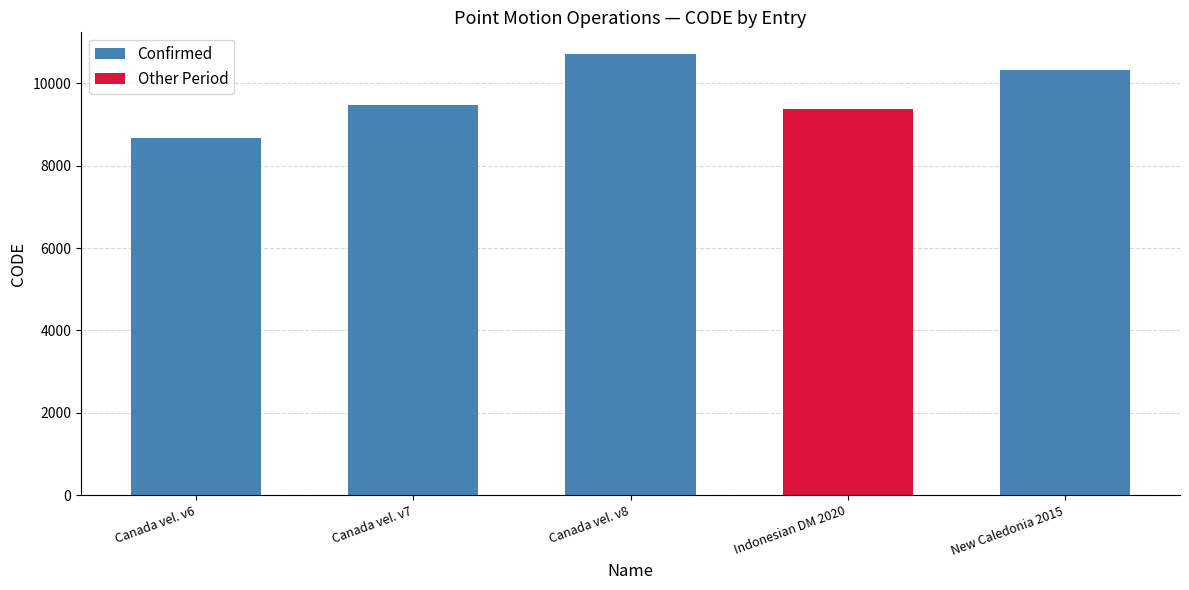

What is the average value?

9713